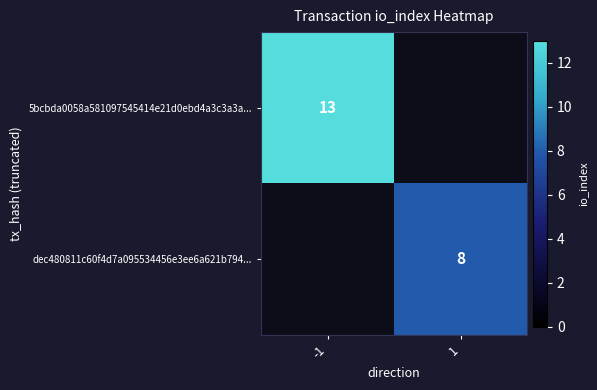

How many distinct data groups are displayed?

2